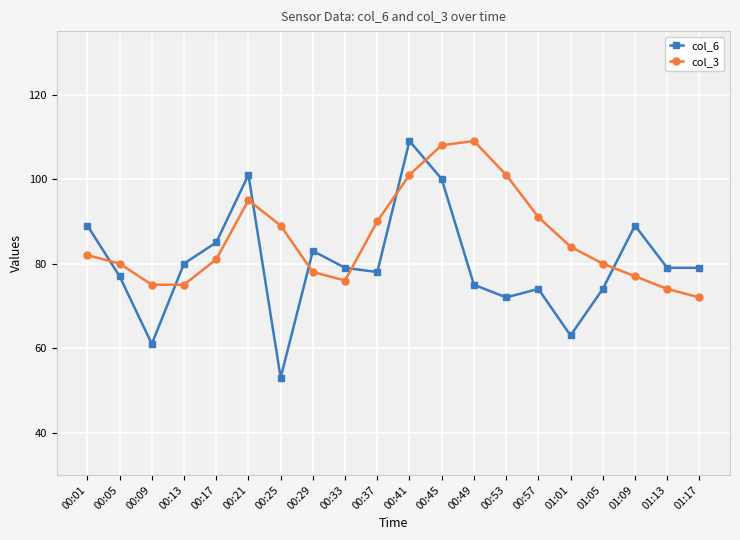

Is the value of col_6 at 00:17 greater than the value of col_3 at 01:01?

Yes